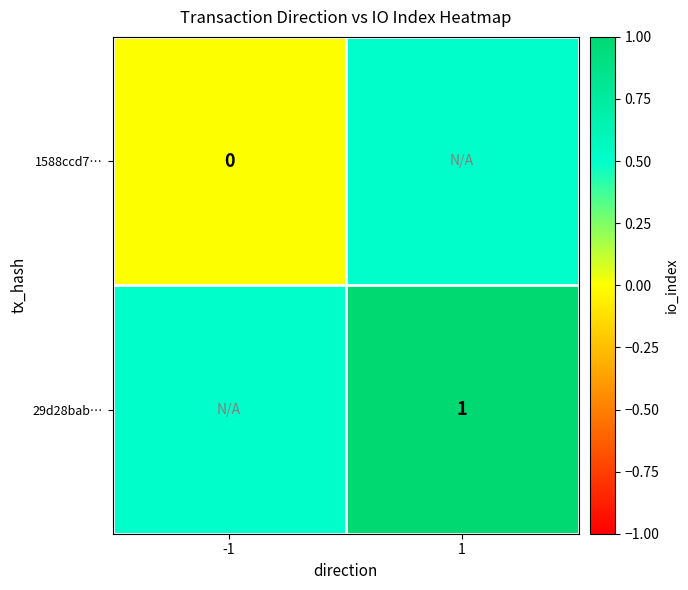

The value of 29d28bab… at 1 is 1.0. True or false?

True